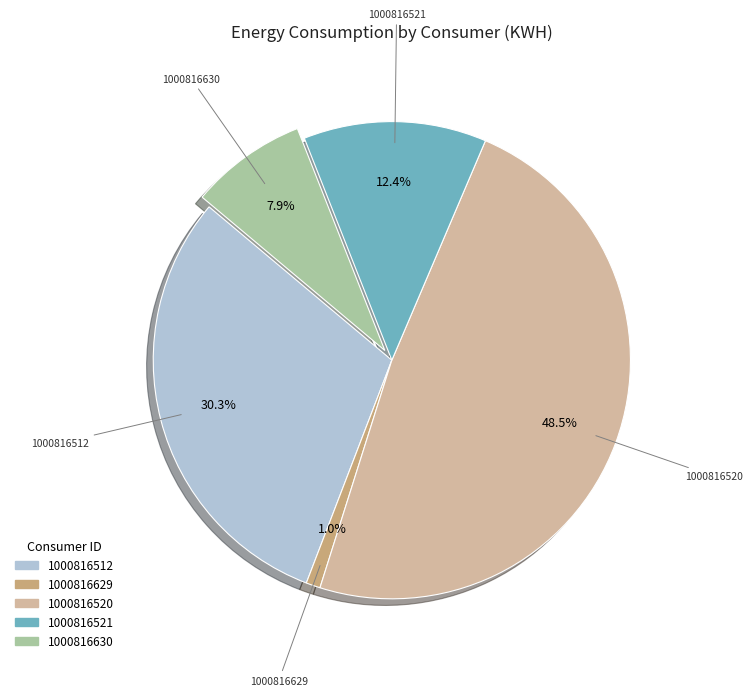

Count the number of slices in the pie.

5